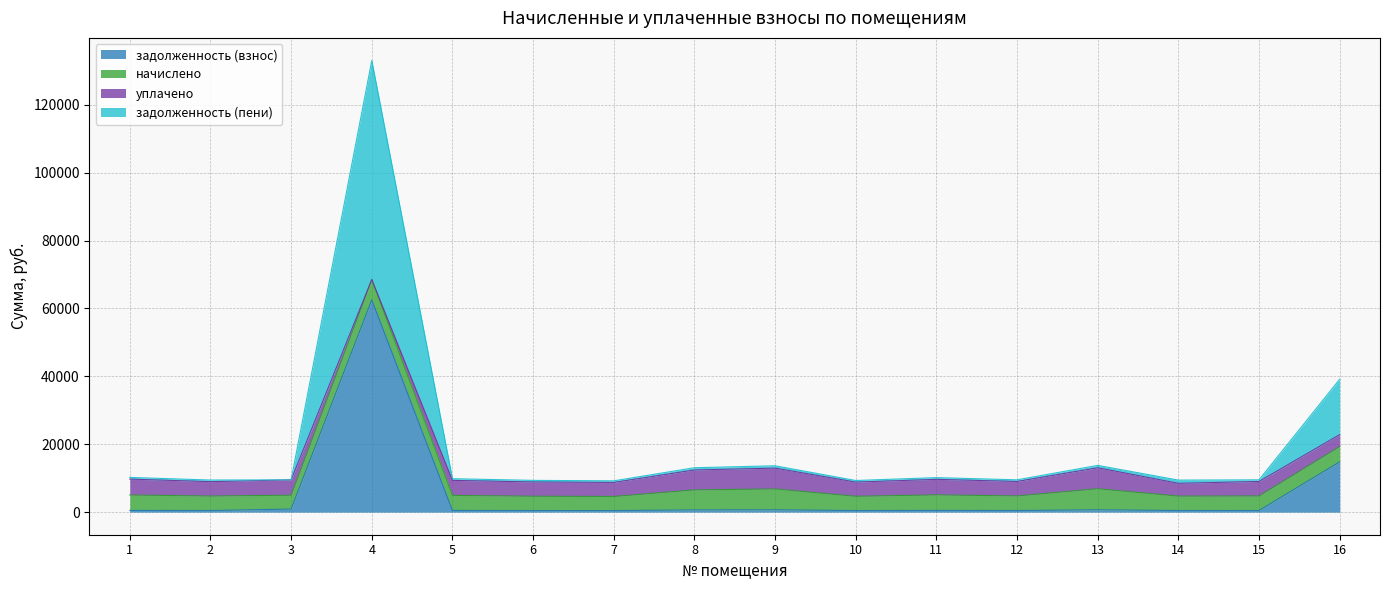

At which category does задолженность (пени) reach its first local peak?

4